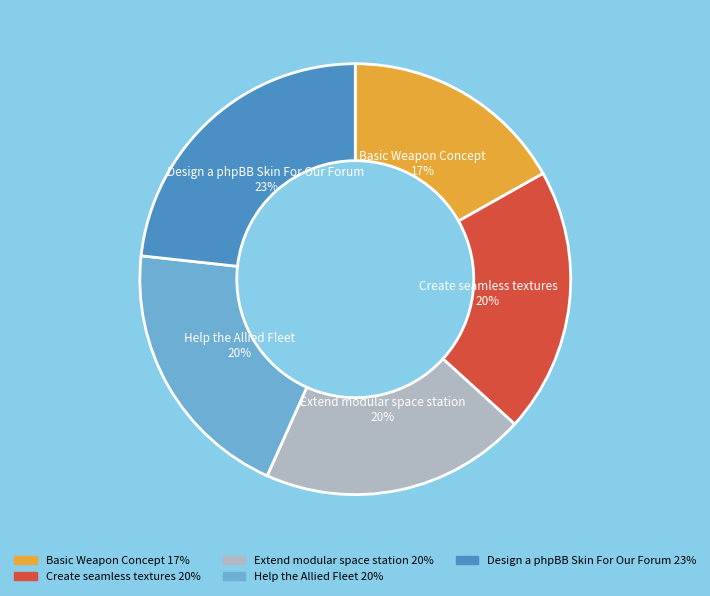

Approximately how many times larger is the value at Design a phpBB Skin For Our Forum compared to Basic Weapon Concept?

1.4